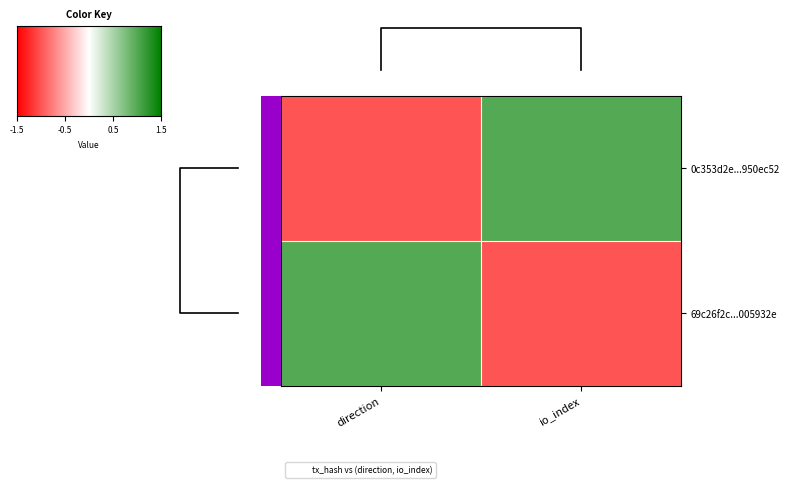

List the series in order of their peak value, lowest first.

0c353d2e...950ec52, 69c26f2c...005932e